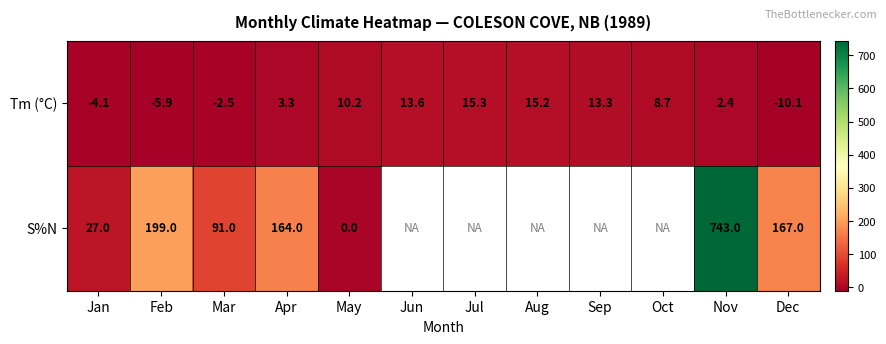

Which has a higher value, Jan or Jul?

Jul